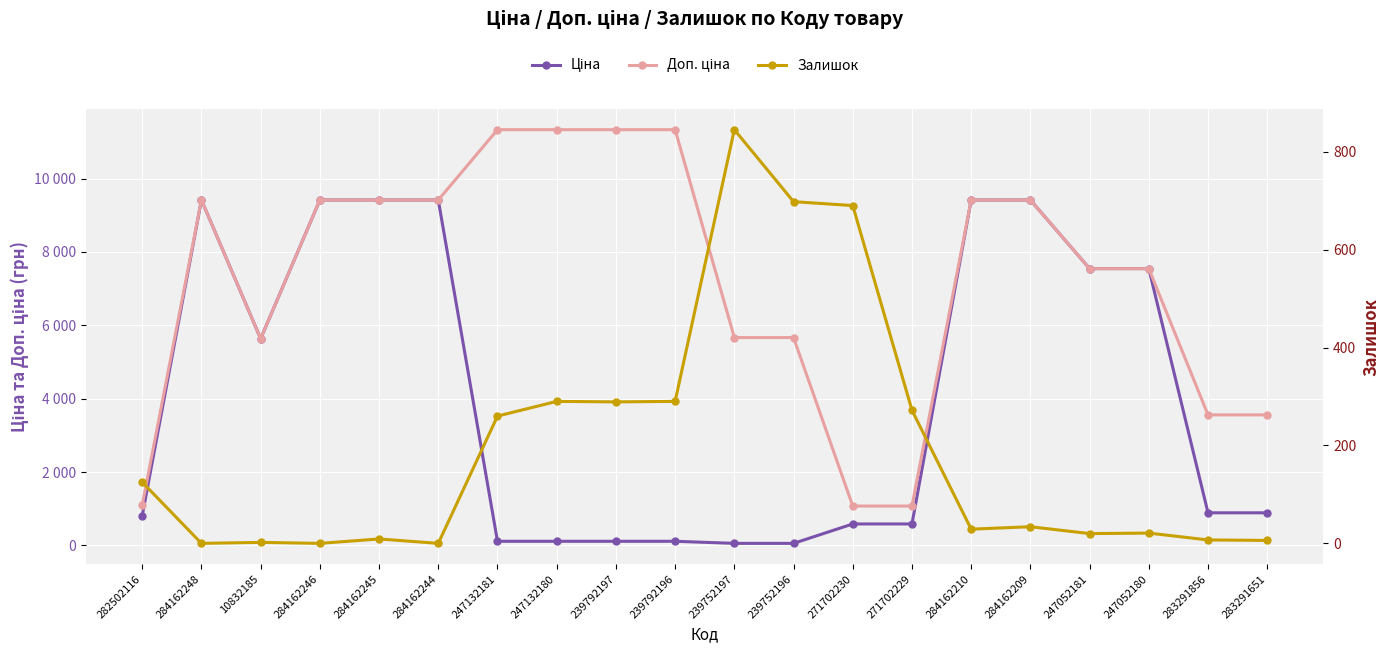

Which series has the largest total across all categories?

Доп. ціна